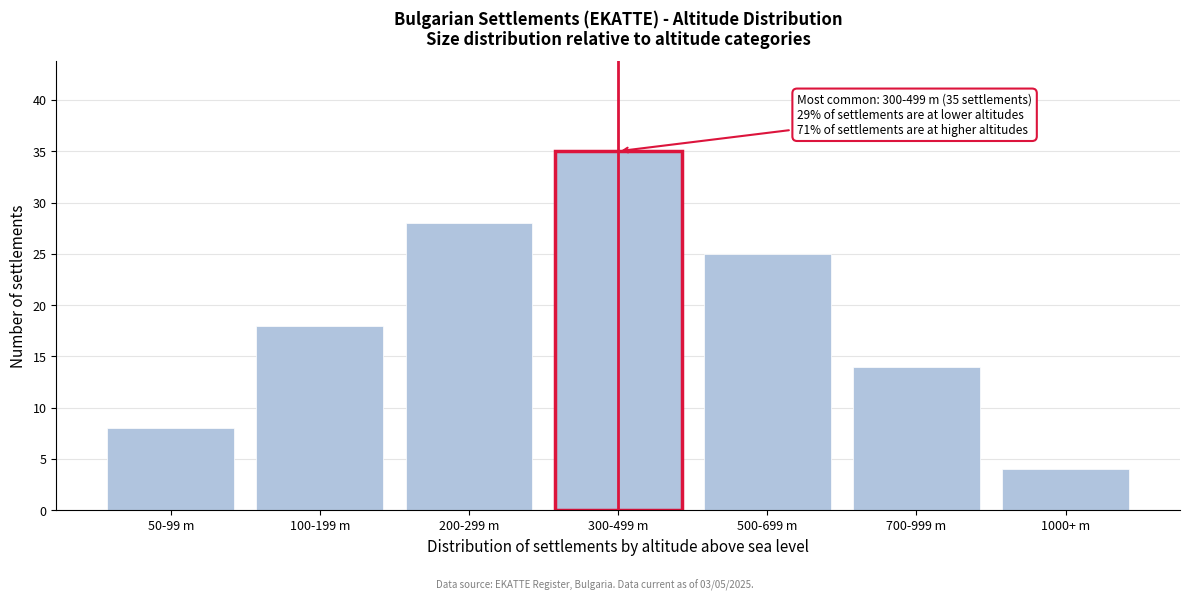

Reading left to right, extract all data points from this chart.

50-99 m=8	100-199 m=18	200-299 m=28	300-499 m=35	500-699 m=25	700-999 m=14	1000+ m=4